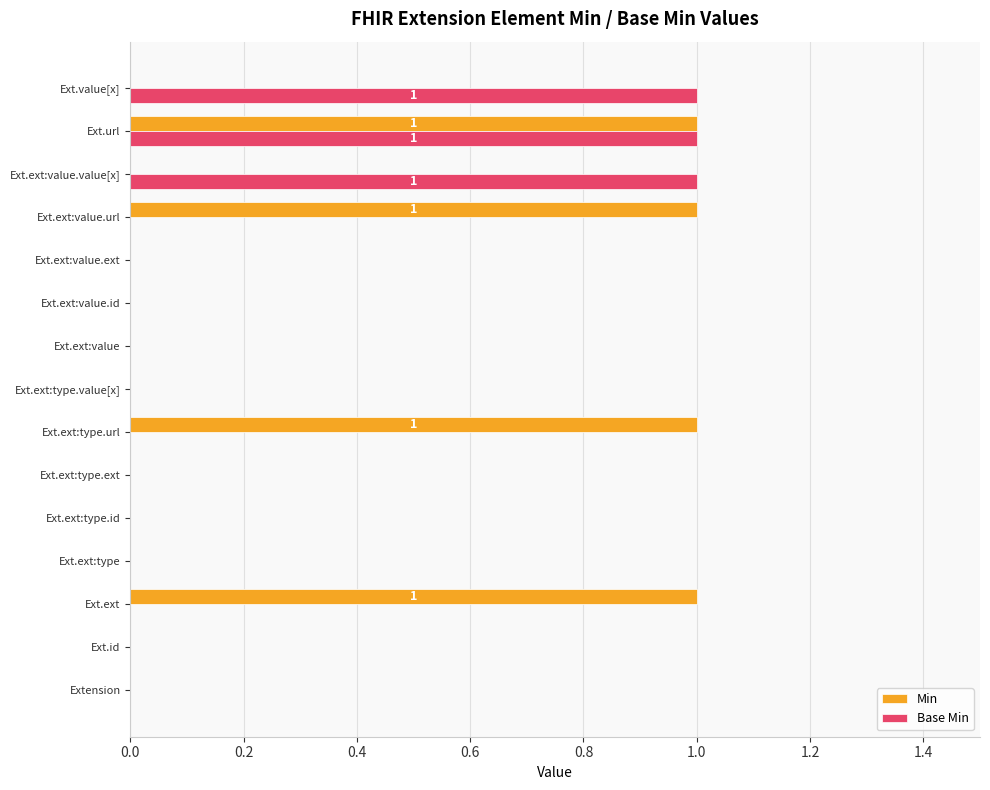

Which series has the largest total across all categories?

Min